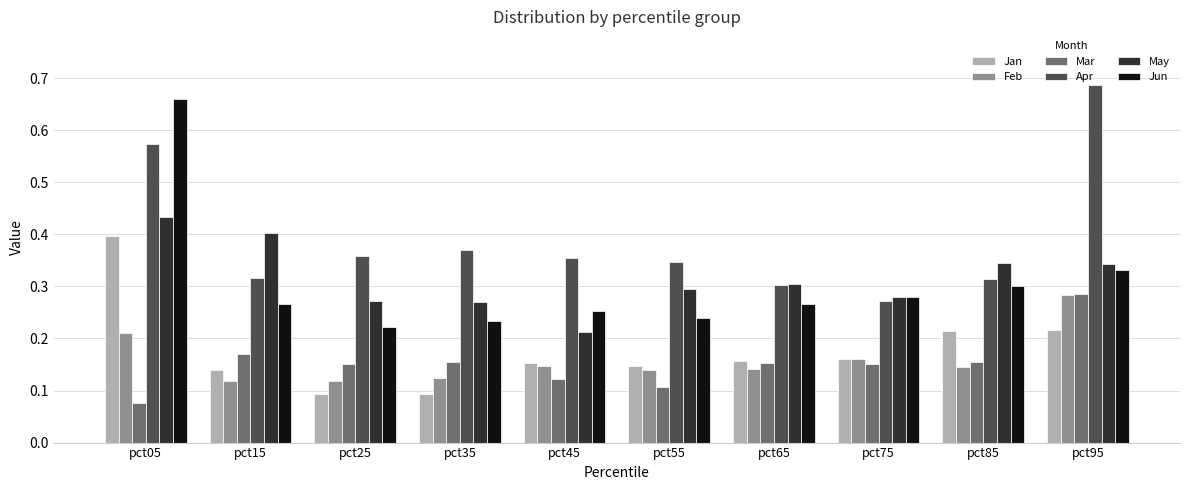

Rank the series at pct05 from lowest to highest value.

Mar, Feb, Jan, May, Apr, Jun